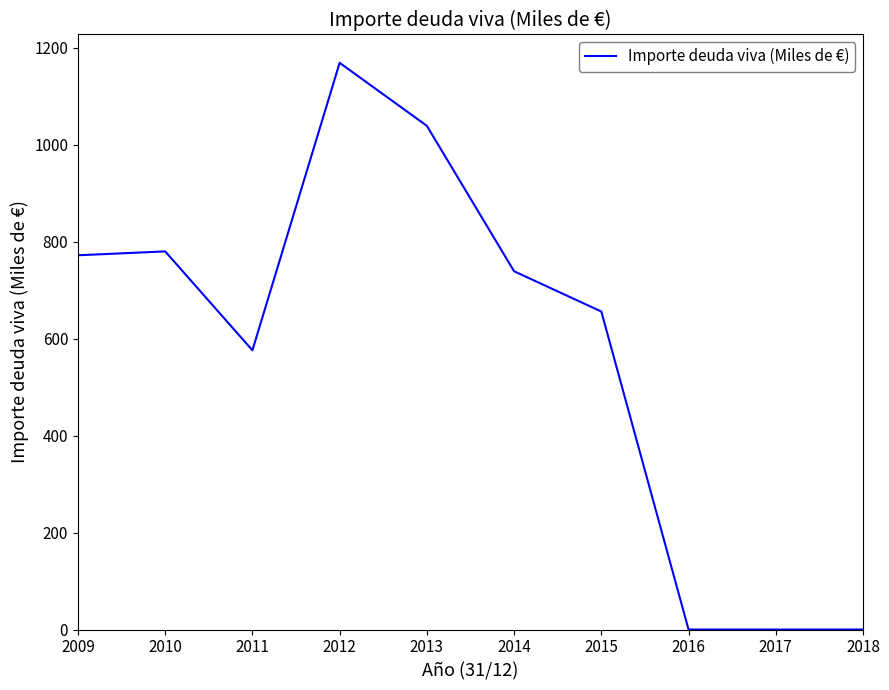

Is this an area chart (filled region under the line)?

No